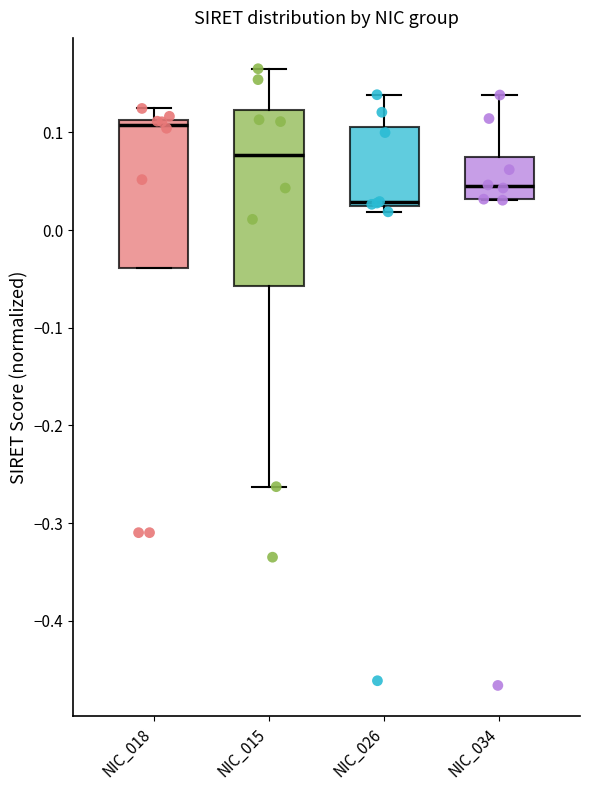

Reading left to right, transcribe this box plot: for each box, give where its median line is, the range the box spans, and where its two whiskers end, as read against the y-axis. The values are not printed on the chart, so give them approximately, as read against the axis.

NIC_018: median 0.11 (just below the box's upper edge), box -0.04 to 0.11, whiskers -0.04 to 0.12
NIC_015: median 0.08, box -0.06 to 0.12, whiskers -0.26 to 0.17
NIC_026: median 0.03, box 0.02 to 0.11, whiskers 0.02 (just below the box's lower edge) to 0.14
NIC_034: median 0.04, box 0.03 to 0.07, whiskers 0.03 to 0.14